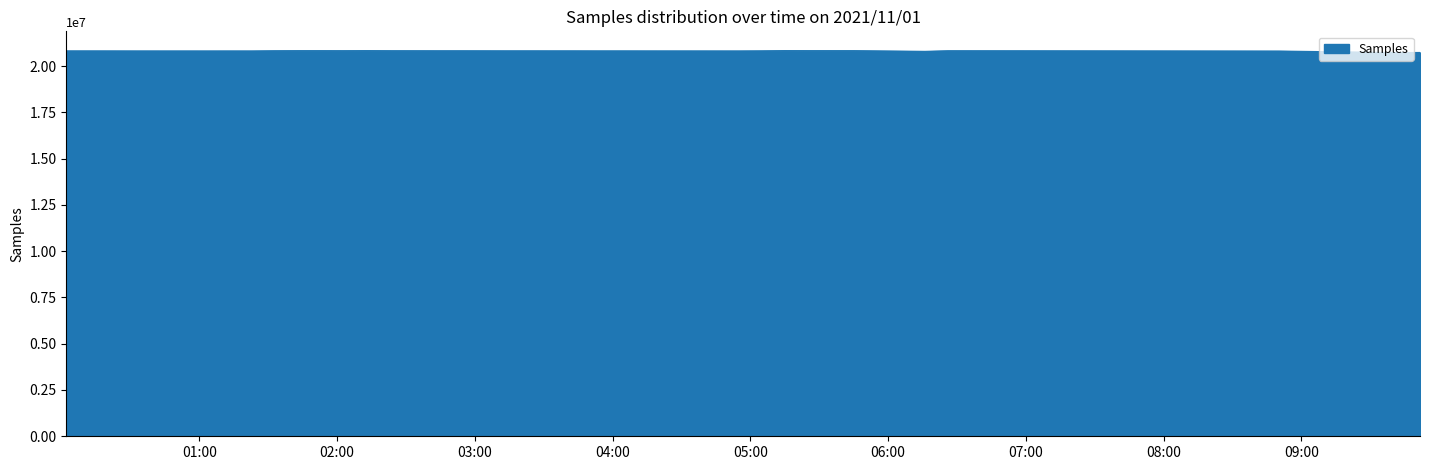

What is the smallest value displayed?

20727456